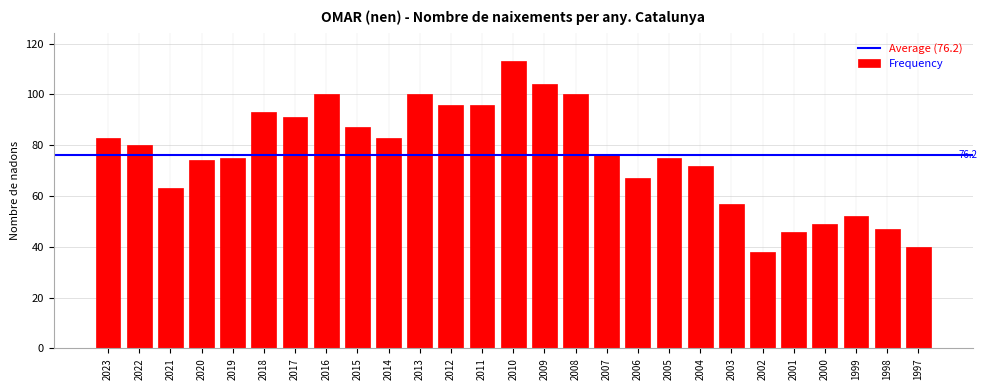

Reading left to right, what are all the values shown in this chart?

83	80	63	74	75	93	91	100	87	83	100	96	96	113	104	100	76	67	75	72	57	38	46	49	52	47	40